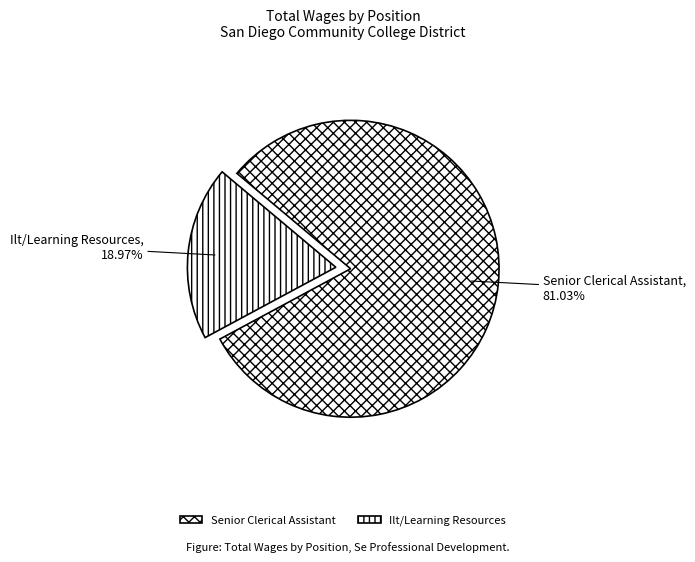

Count the number of slices in the pie.

2